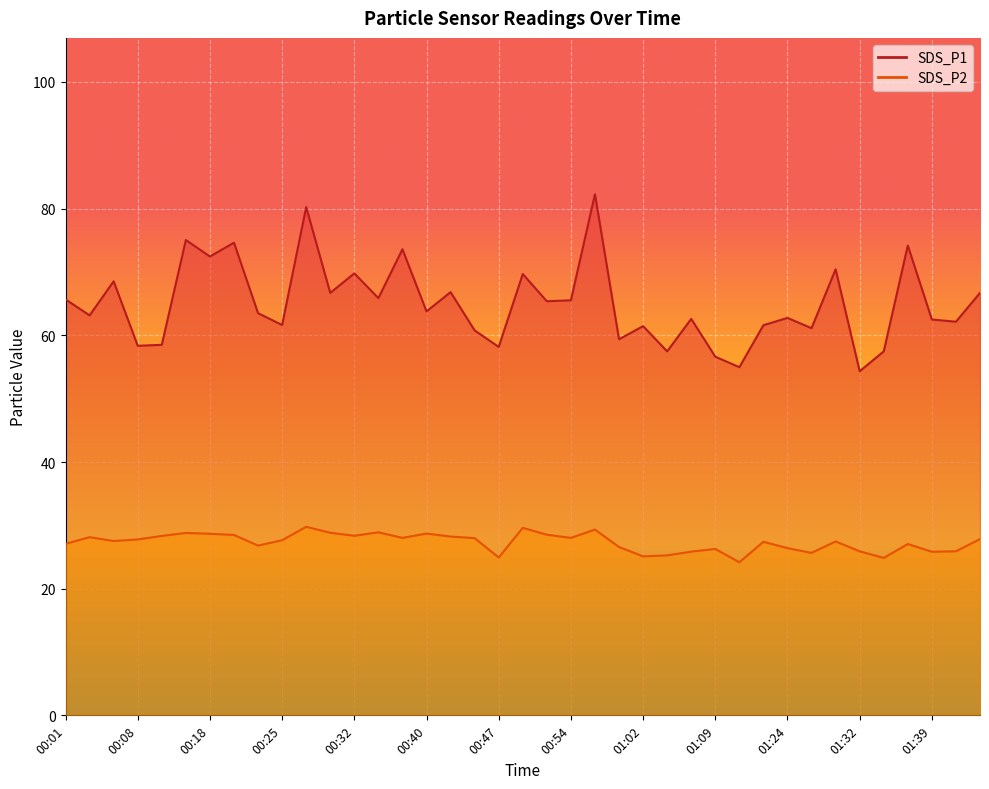

What is the spread (max minus min) of values at 00:32?

41.4